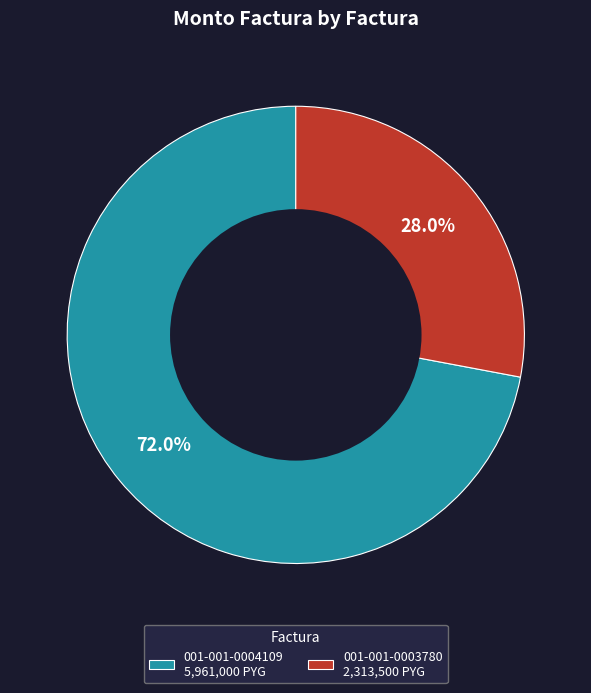

Does any single category account for the majority?

Yes